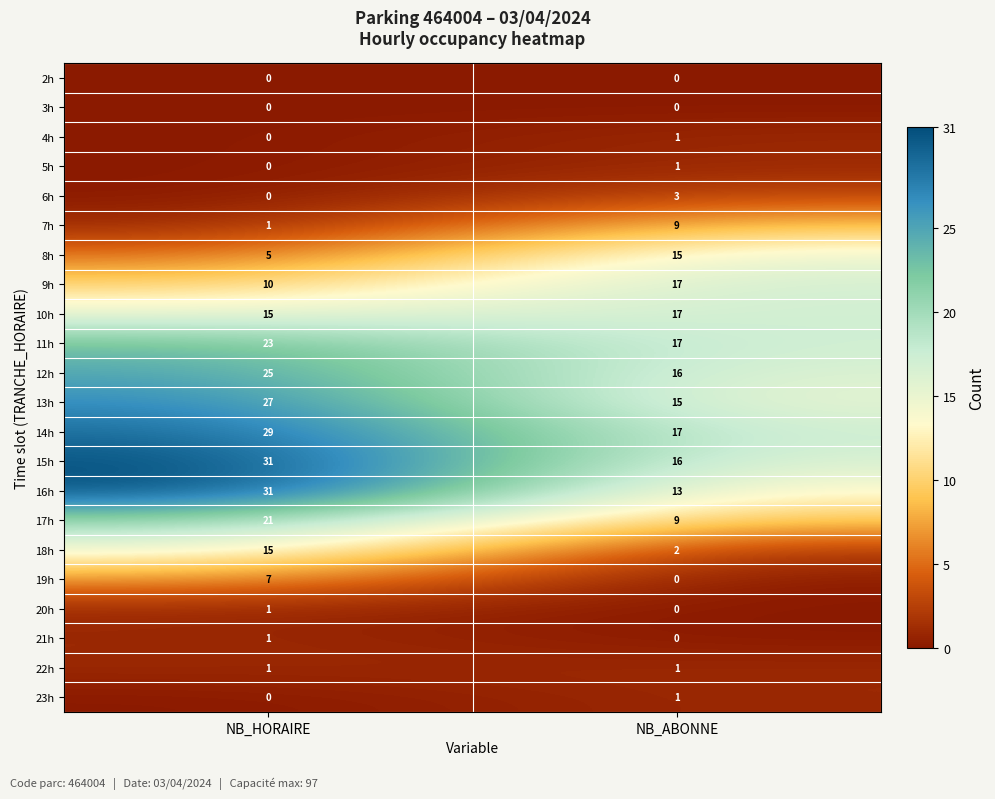

Is it true that 14h equals 16 at NB_HORAIRE?

False